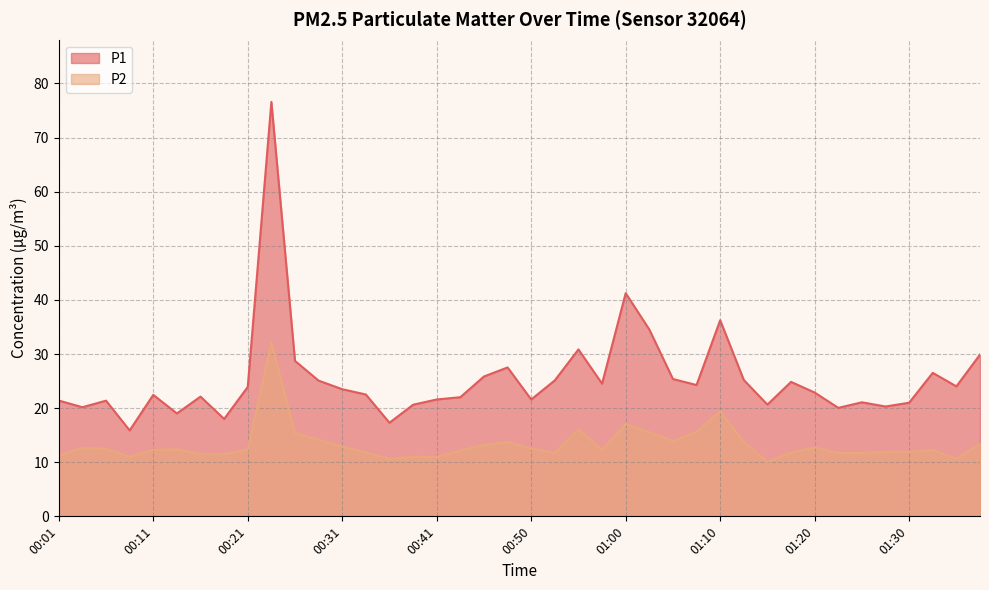

Which has a higher value, 00:26 or 01:25?

00:26